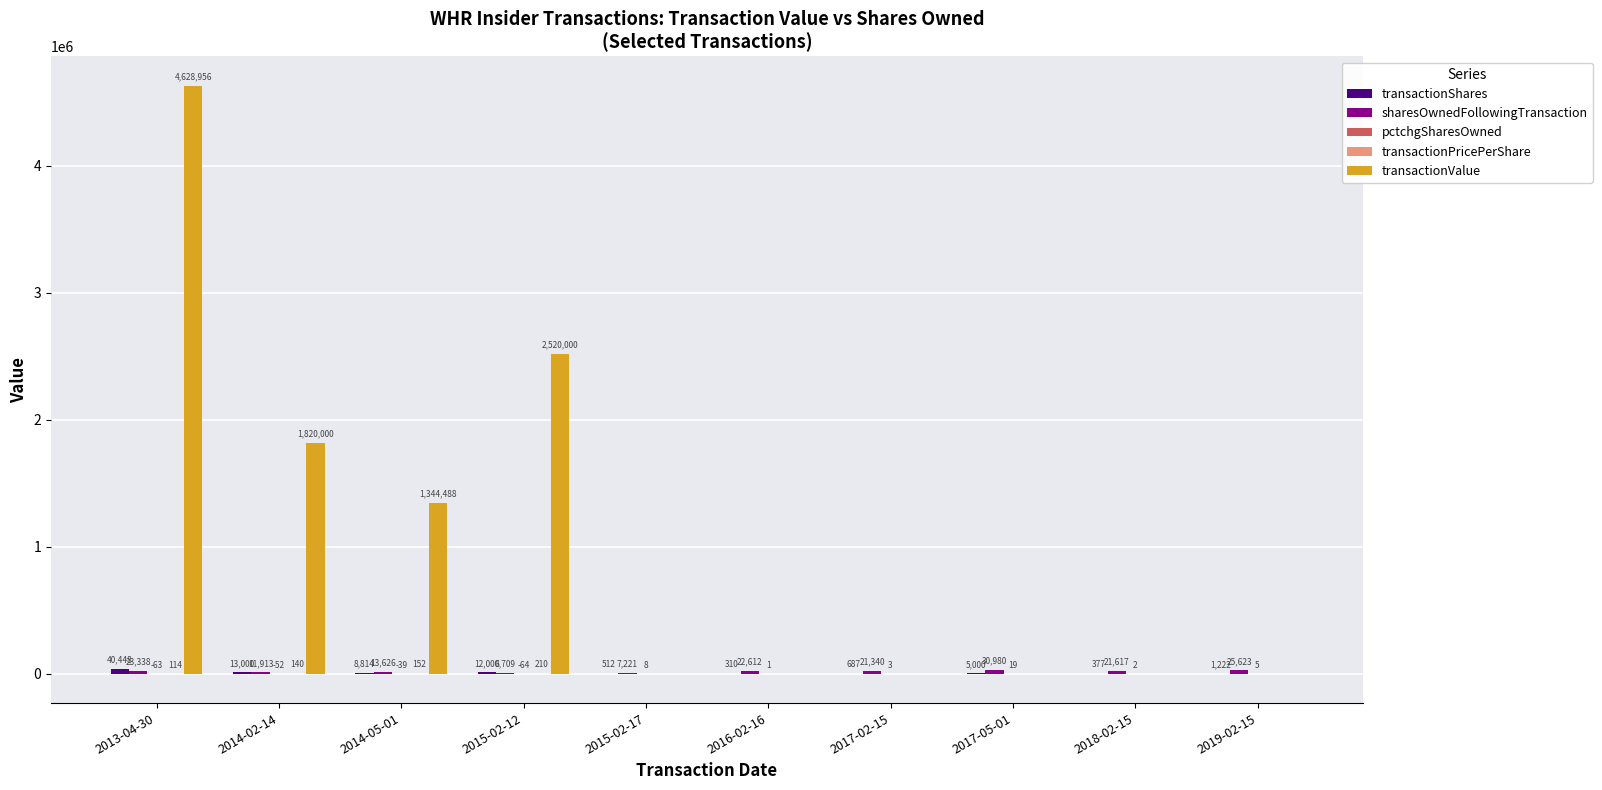

What is the total value across all series at 2015-02-12?

2538855.0